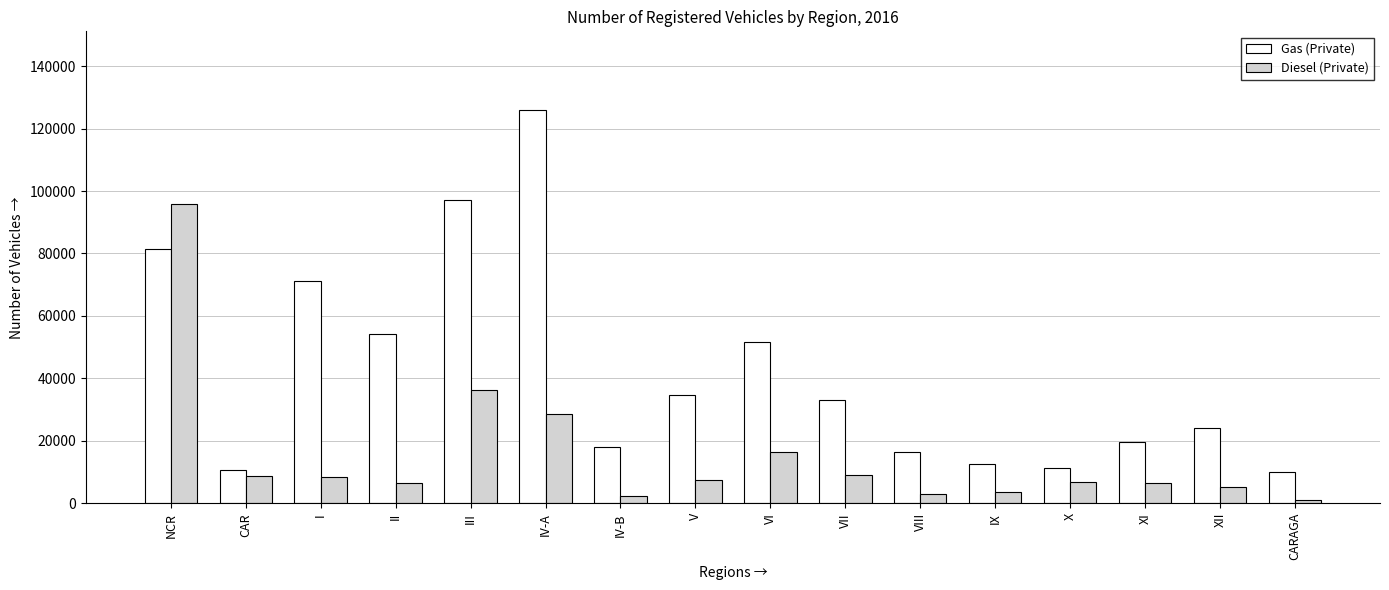

List the series in order of their peak value, highest first.

Gas (Private), Diesel (Private)